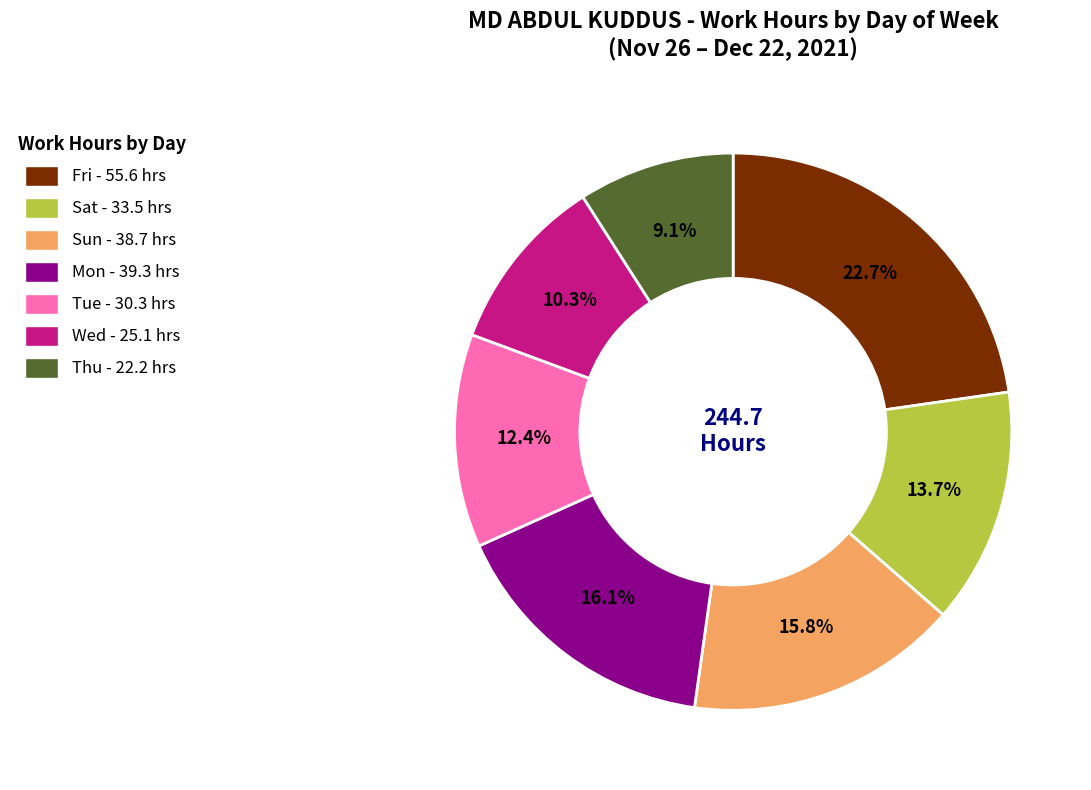

Which category has the biggest portion of the pie?

Fri - 55.6 hrs